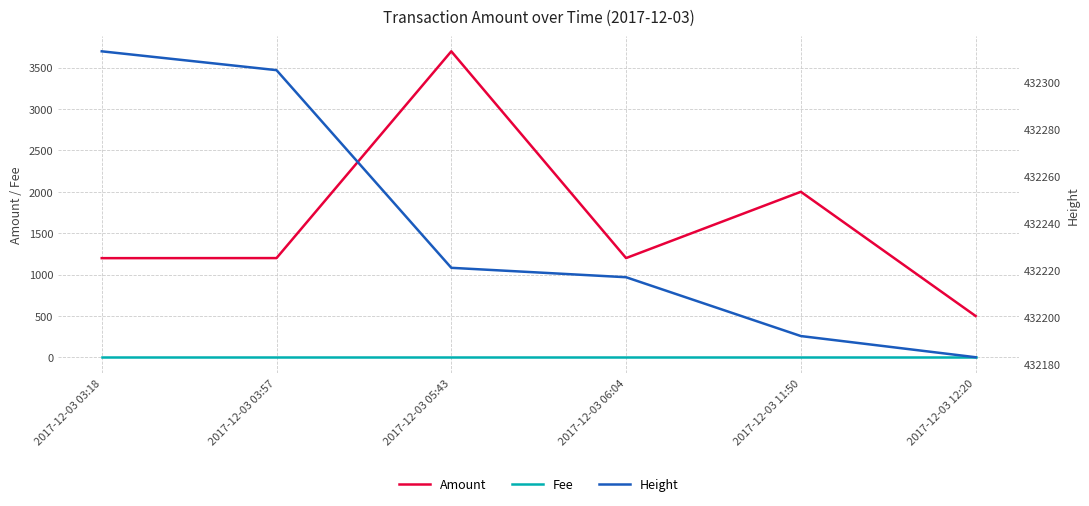

What is the average value of the Amount series?

1632